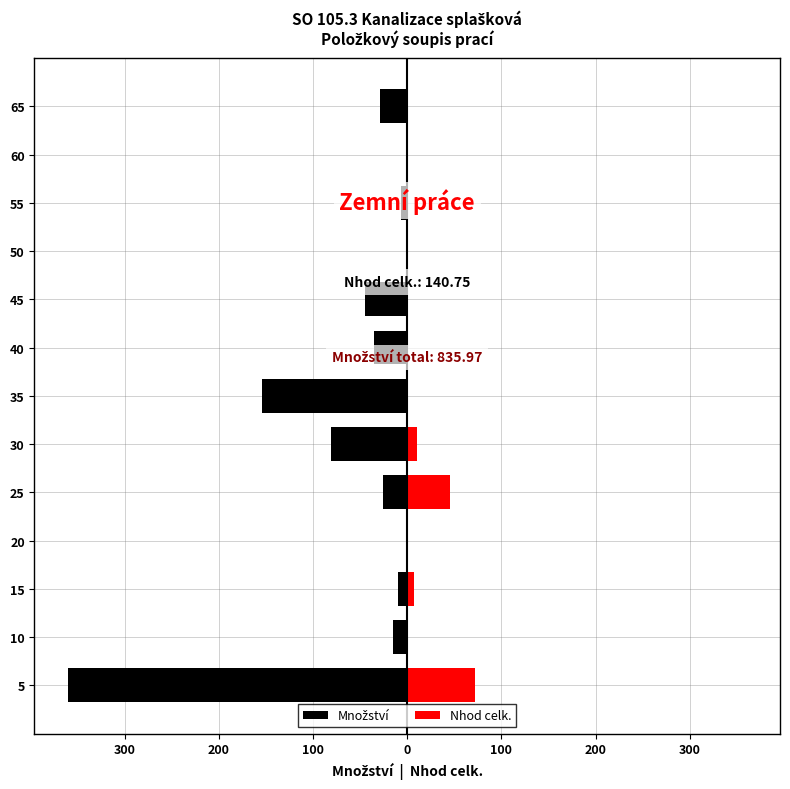

The Množství series shows -10.9 at 45. True or false?

False